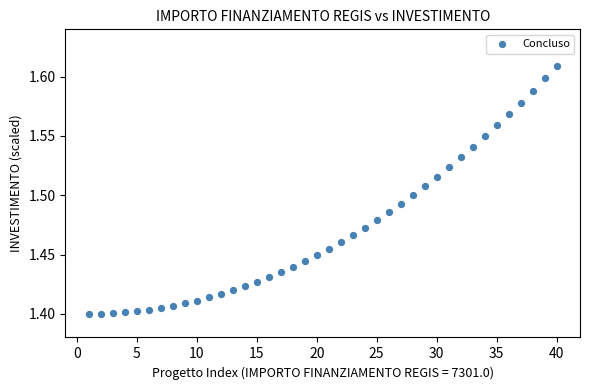

What is the range of X values (max minus min)?

39.0